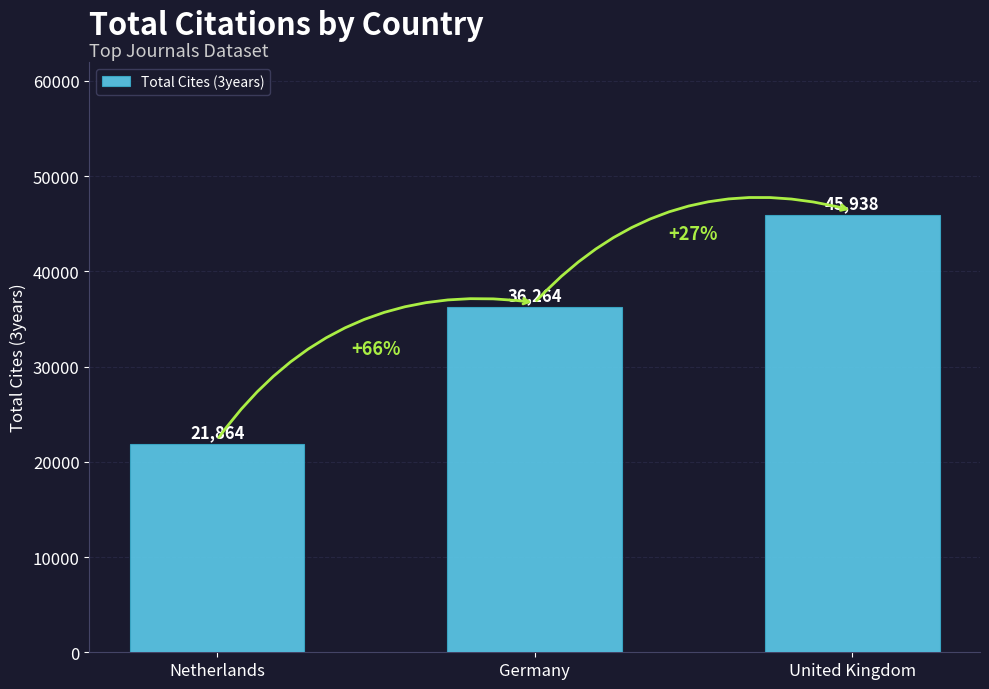

What is the ratio of the value at Netherlands to the value at United Kingdom?

0.5